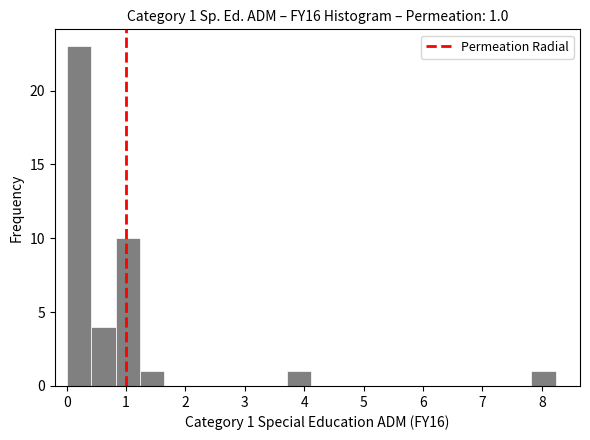

Over which range of the x-axis is the bar tallest?

0.0 to 0.4